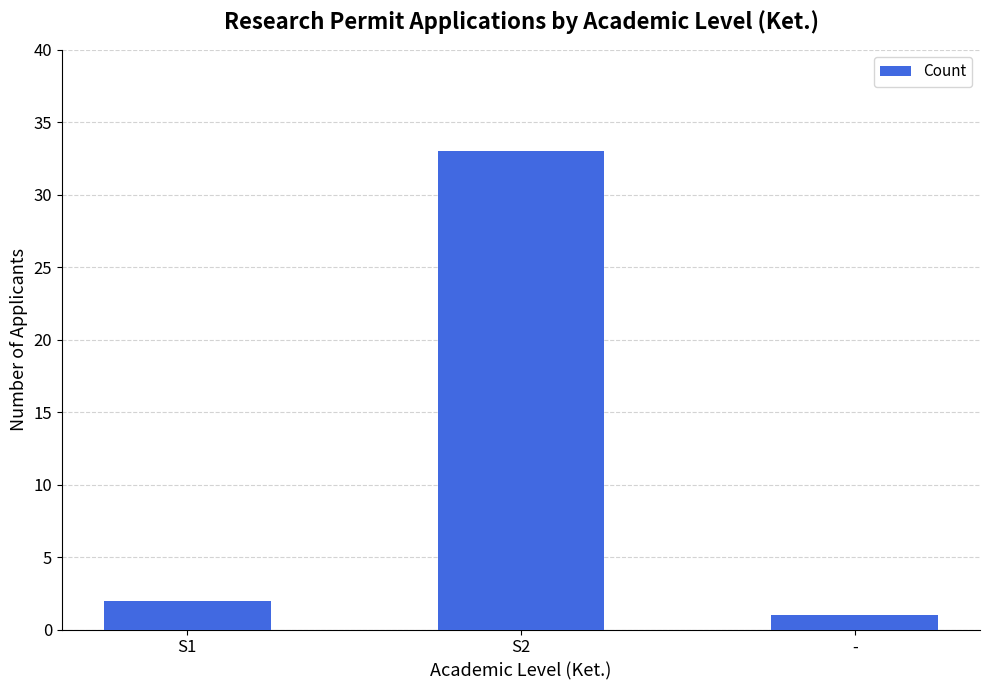

What is the difference between the values at S1 and -?

1